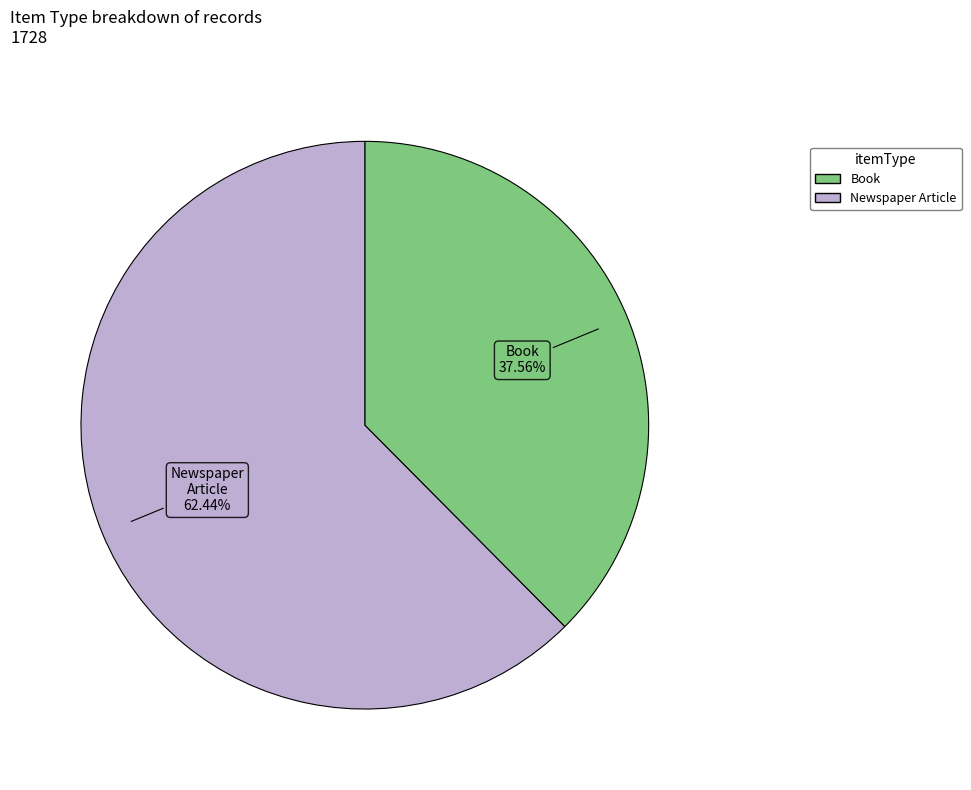

Is there a majority slice in this chart?

Yes